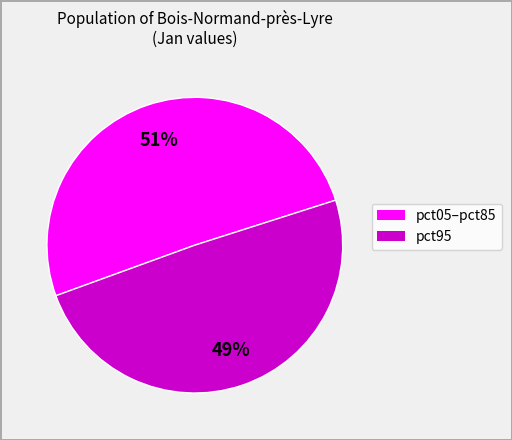

Count the number of slices in the pie.

2